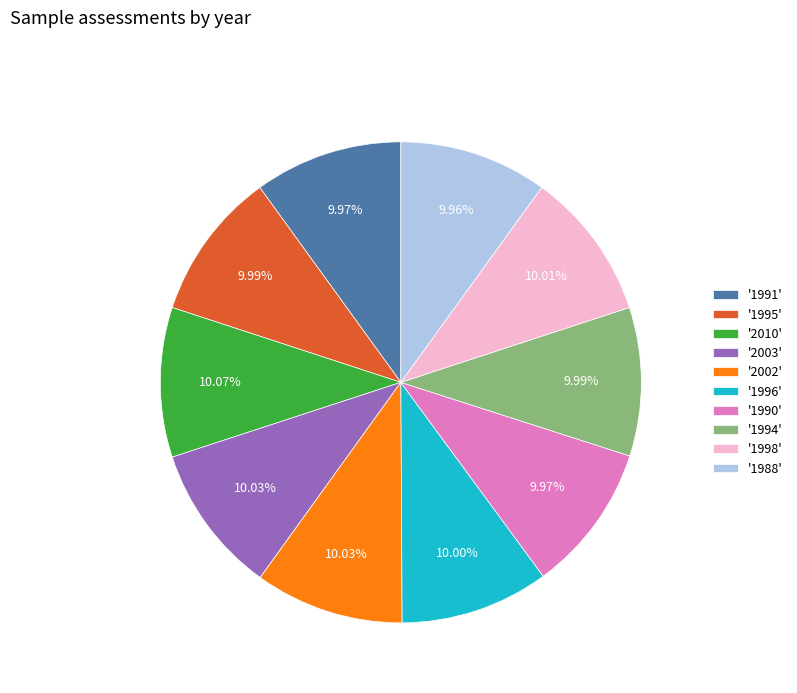

Combined, do '2003' and '2002' account for over 50%?

No